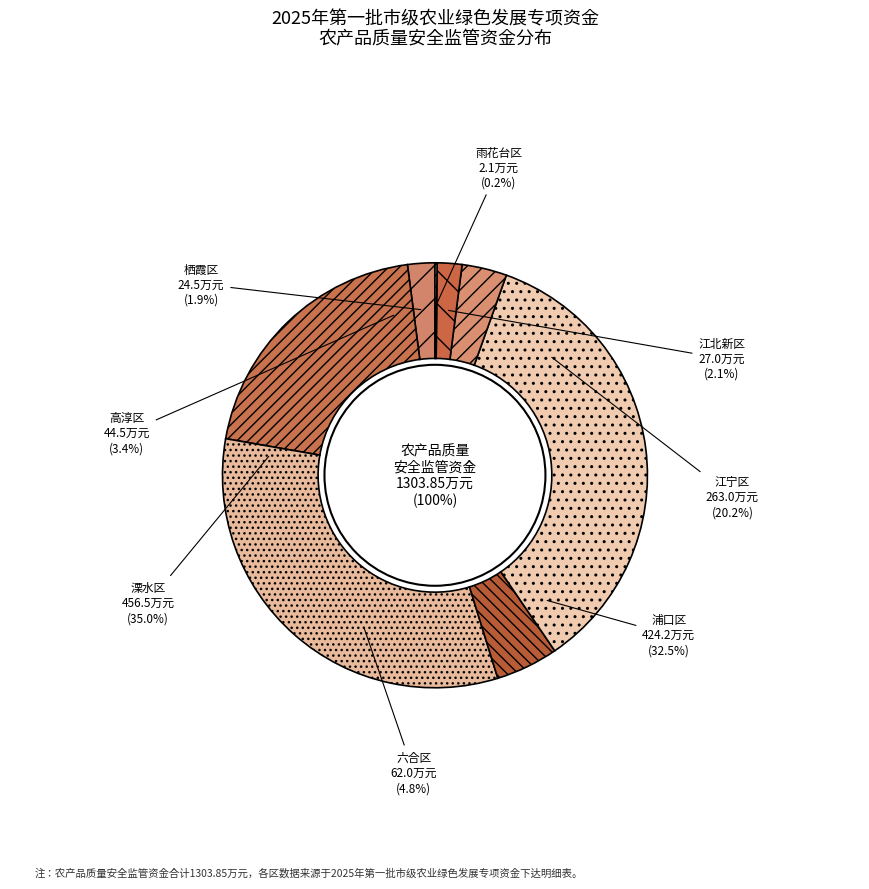

How many segments does this pie chart have?

8